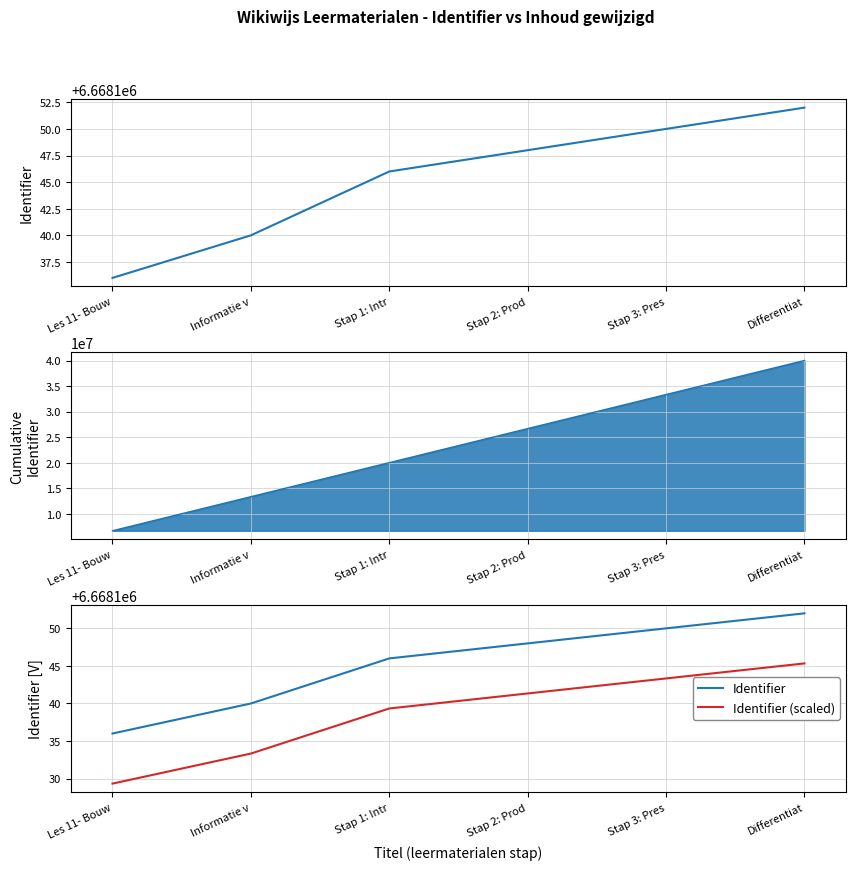

Reading left to right, list all the values displayed in this chart.

Identifier: 6668136.0	6668140.0	6668146.0	6668148.0	6668150.0	6668152.0
Identifier (scaled): 6668129.3	6668133.3	6668139.3	6668141.3	6668143.3	6668145.3